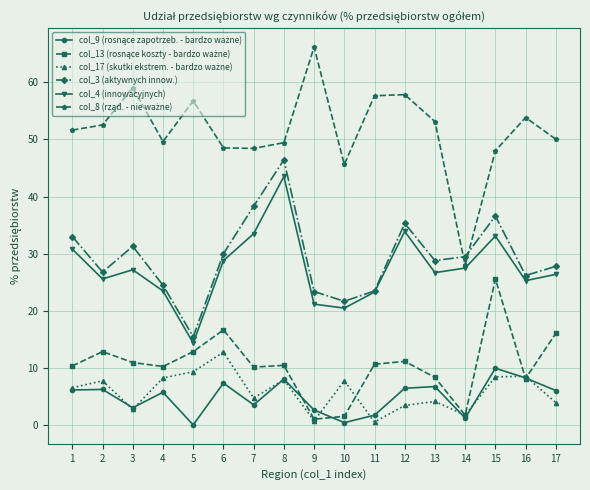

Count the number of categories in the chart.

17